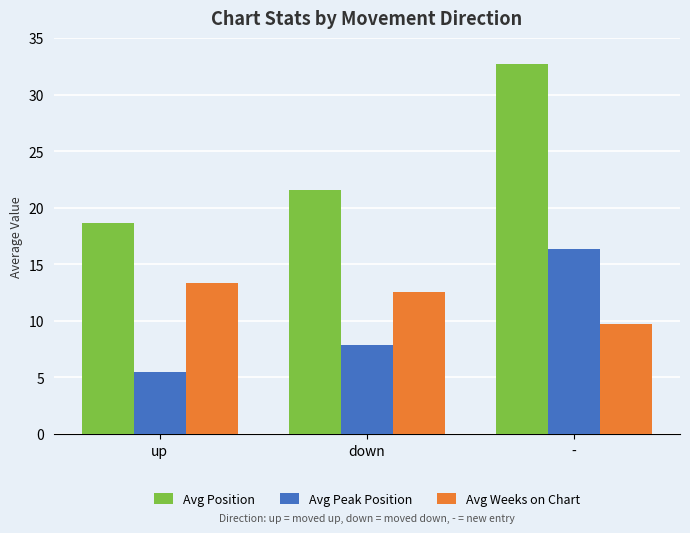

True or false: Avg Peak Position has a value of 2.0 at up.

False